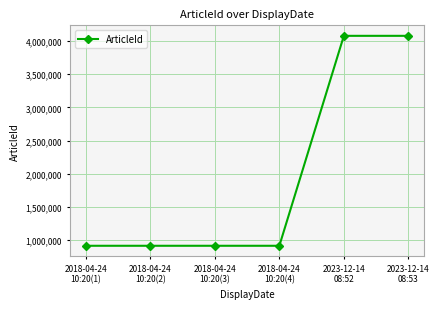

What is the difference between the second highest and minimum values?

3162299